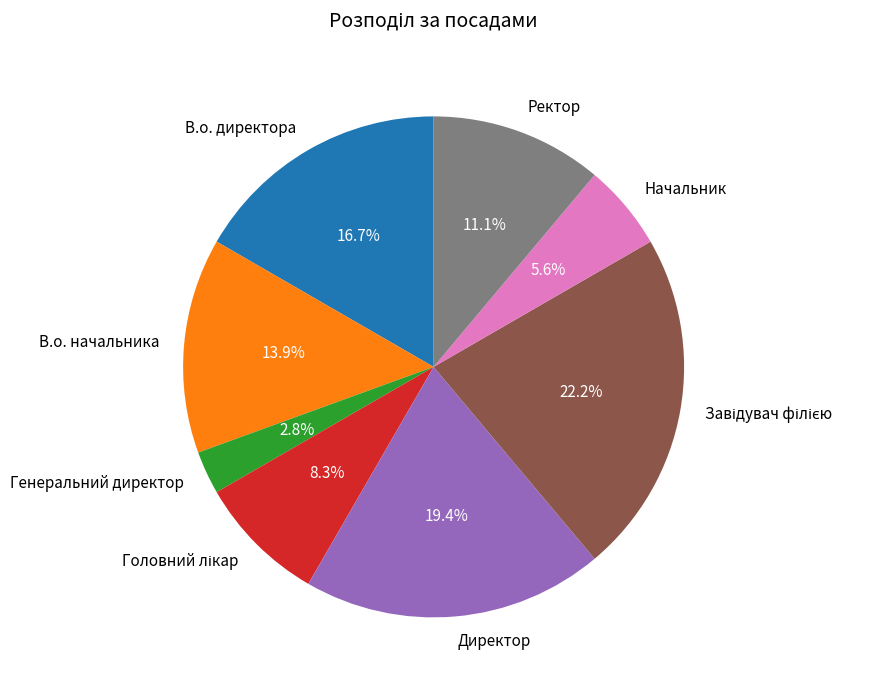

What portion of the pie excludes Ректор?

88.9%